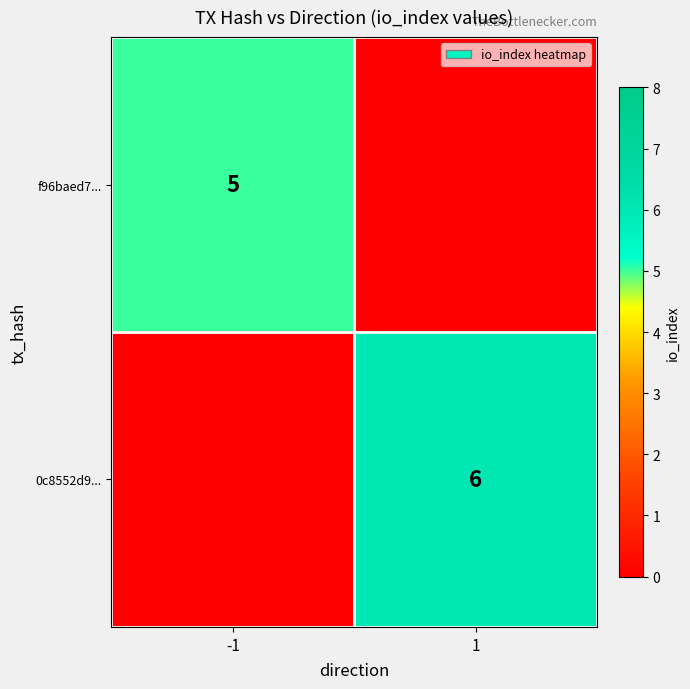

The value of f96baed7... at -1 is 1. True or false?

False